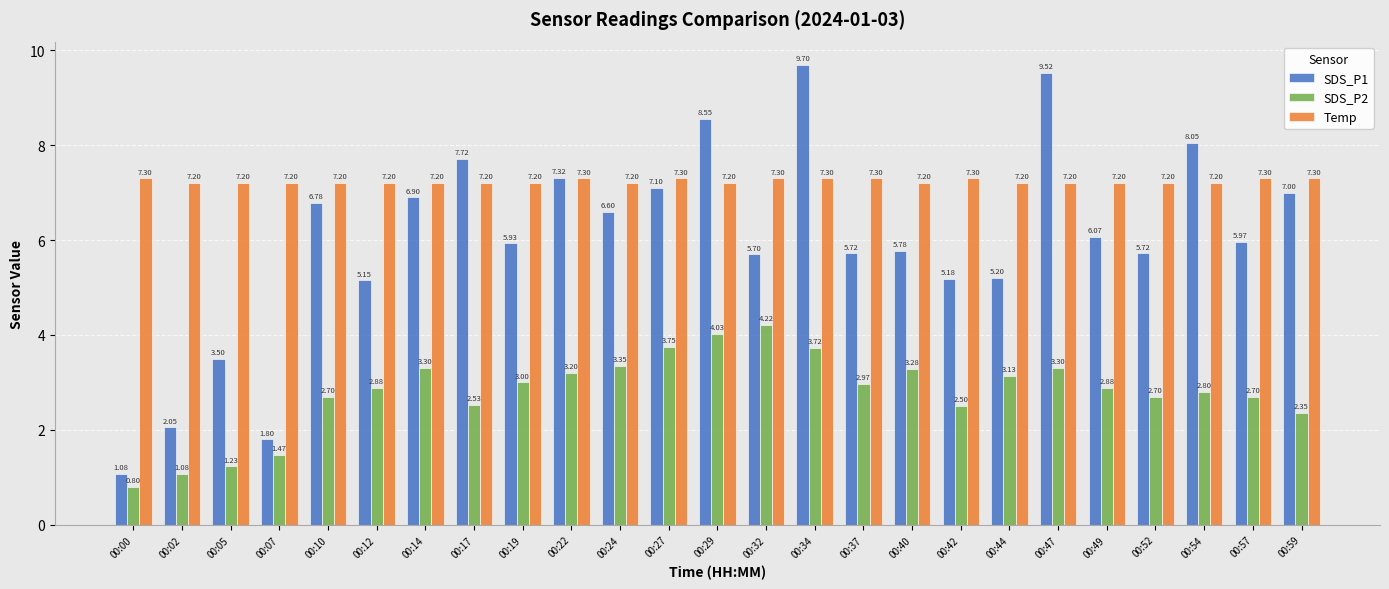

Which series has the widest spread of values?

SDS_P1